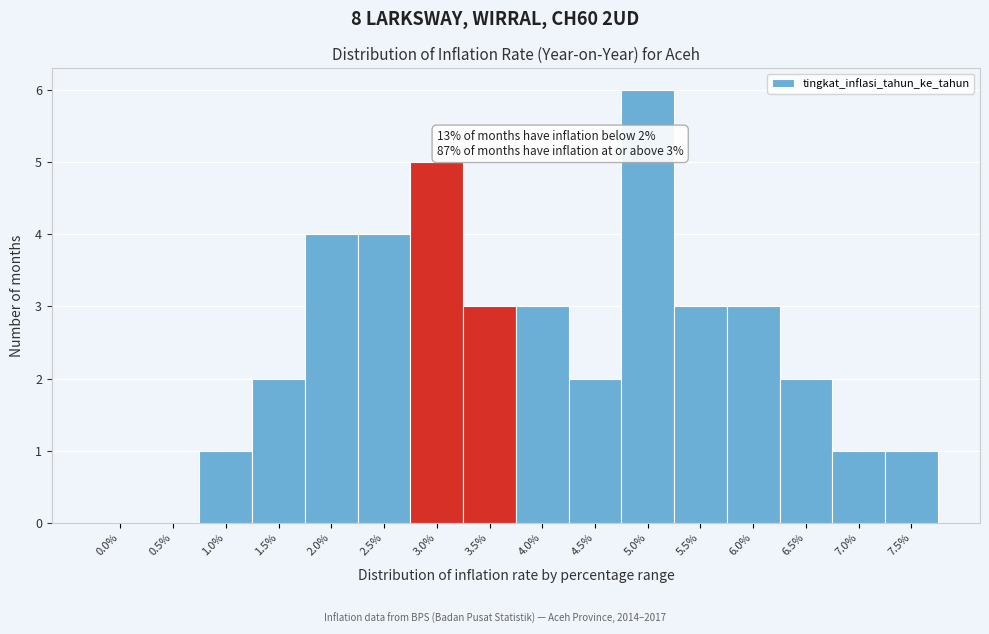

Reading left to right, extract all data points from this chart.

0.0%=0	0.5%=0	1.0%=1	1.5%=2	2.0%=4	2.5%=4	3.0%=5	3.5%=3	4.0%=3	4.5%=2	5.0%=6	5.5%=3	6.0%=3	6.5%=2	7.0%=1	7.5%=1